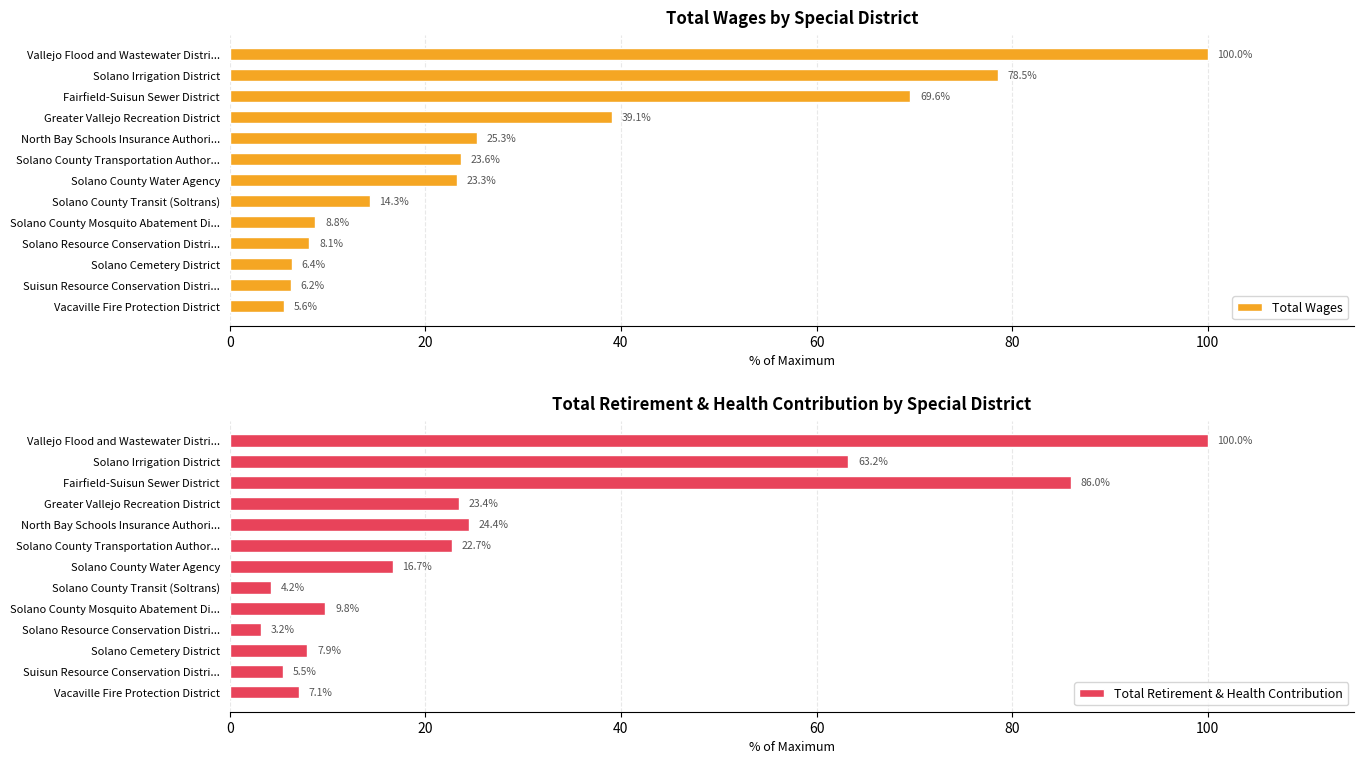

How many bars are there in total?

26